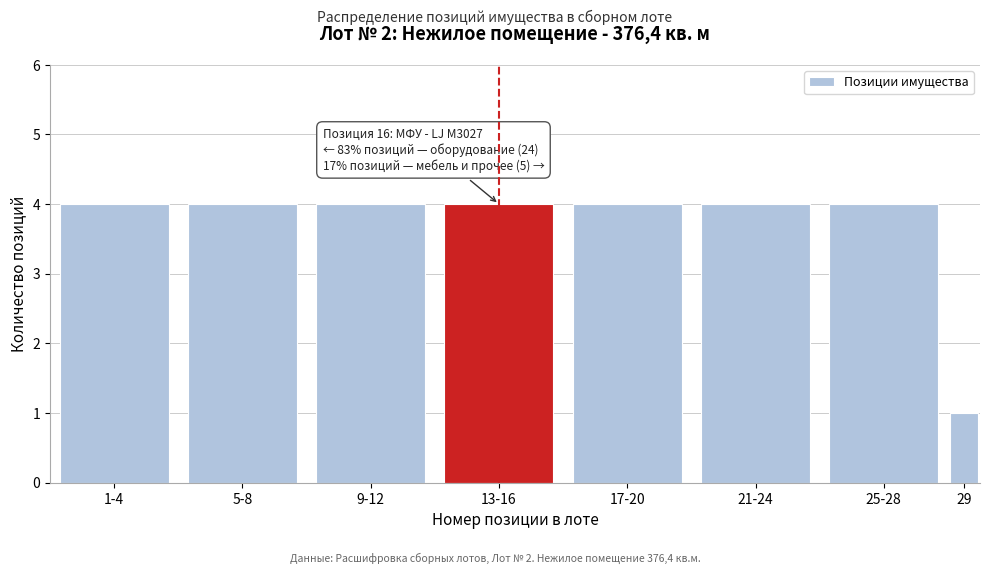

Reading left to right, extract all data points from this chart.

1-4=4	5-8=4	9-12=4	13-16=4	17-20=4	21-24=4	25-28=4	29=1